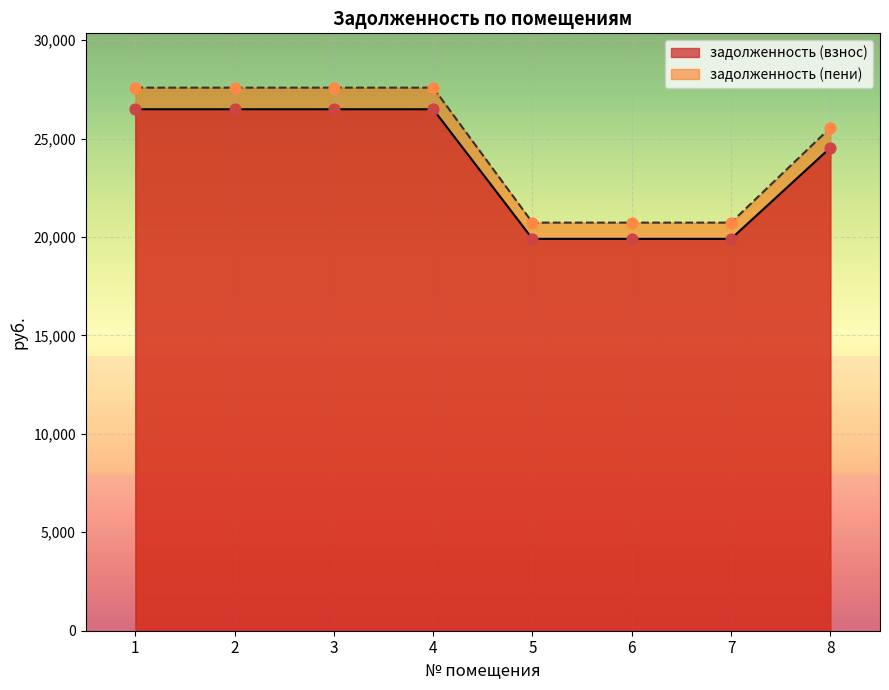

At how many categories does at least one series exceed 21089?

5